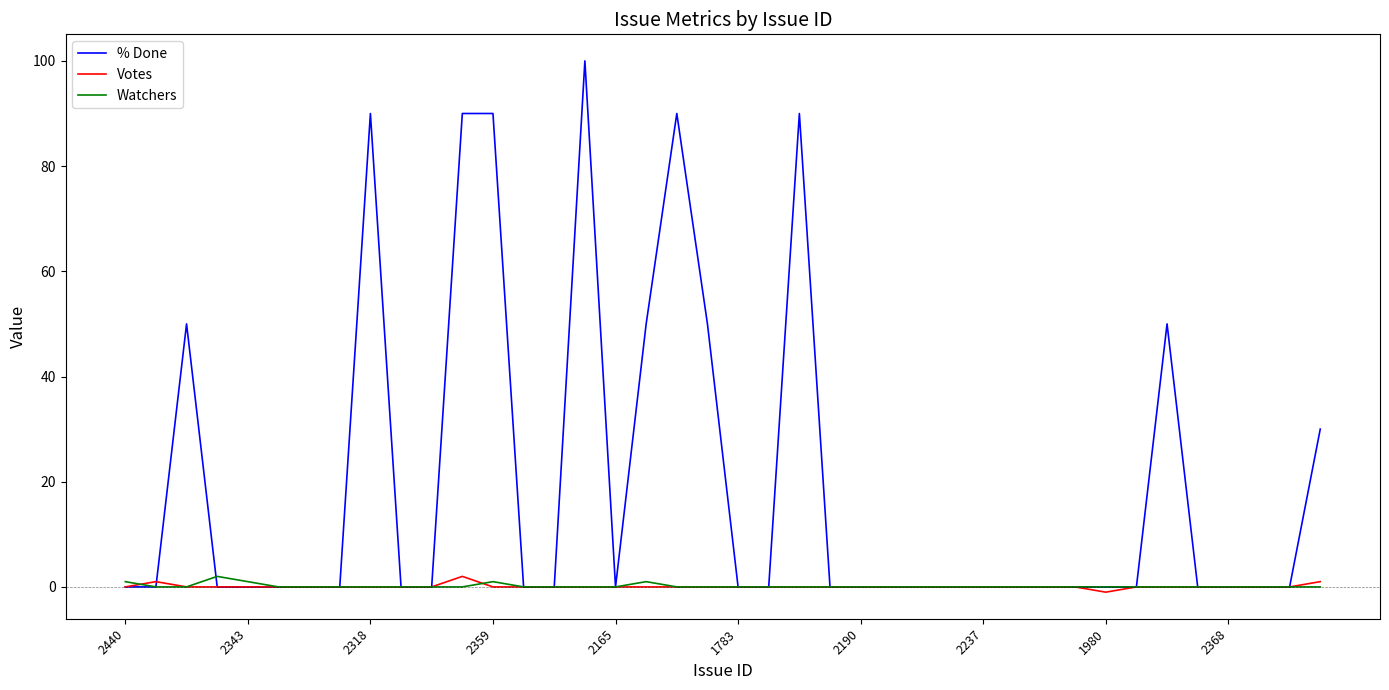

Which series has the largest range (max minus min)?

% Done